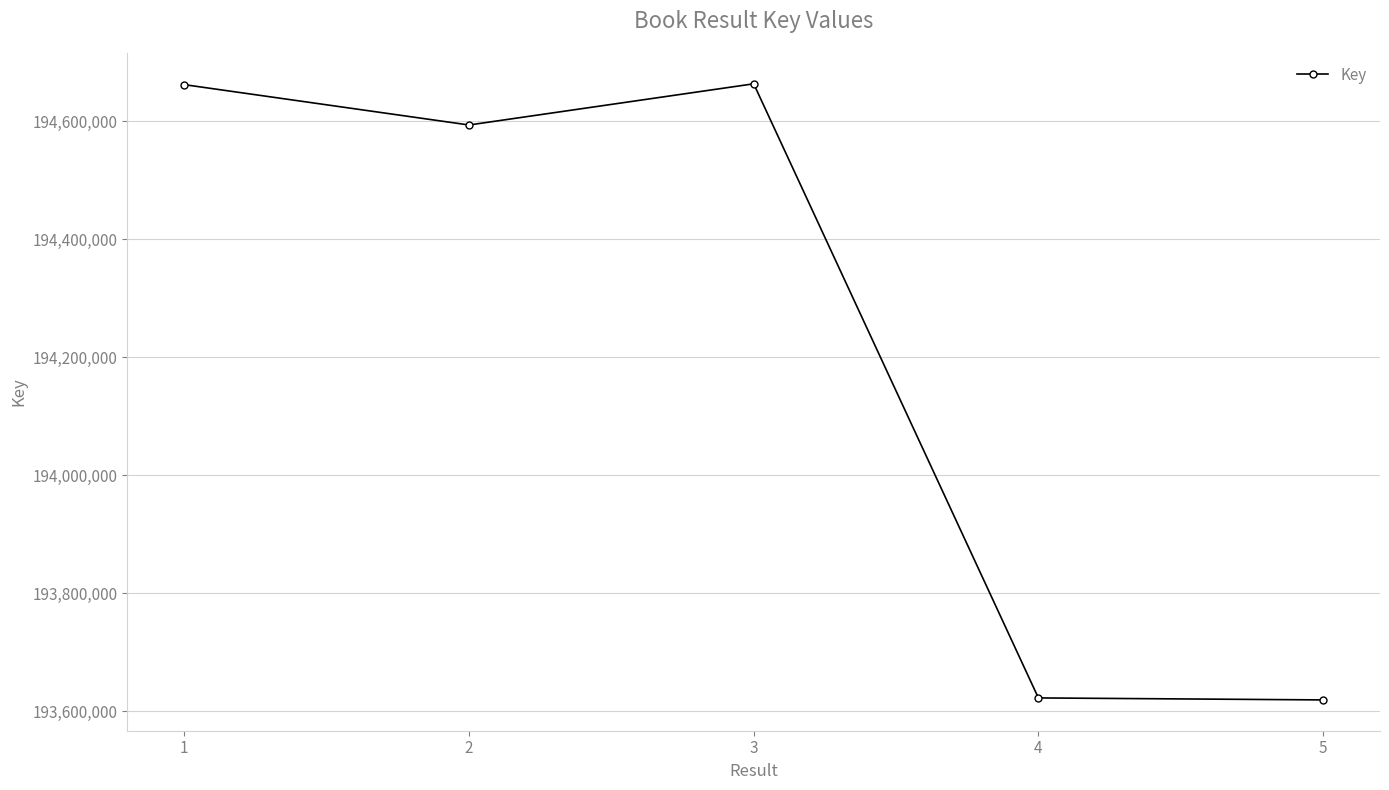

The value at 5 is 318431683. True or false?

False